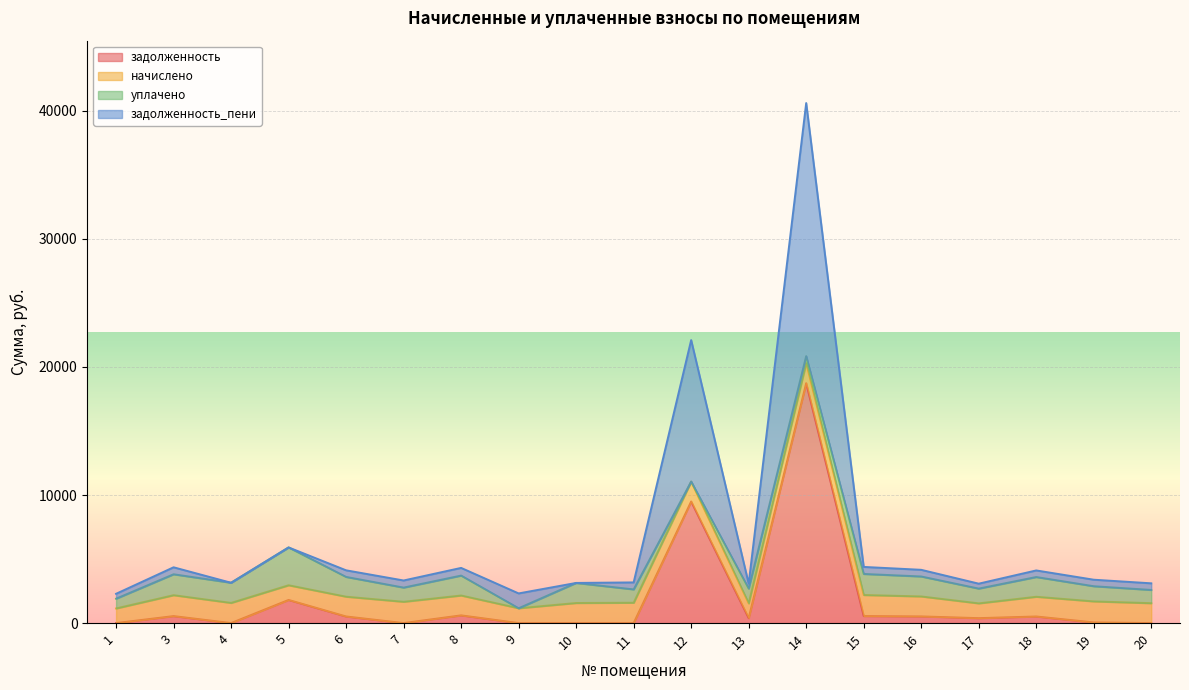

At which category is the sum across all series the highest?

14